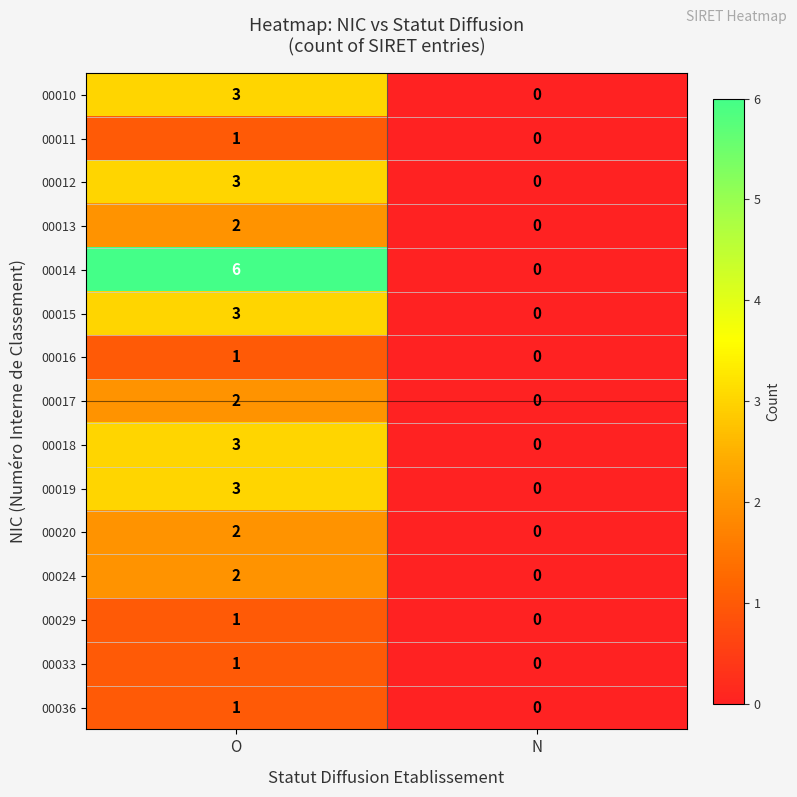

What is the difference between the maximum and minimum values in the 00010 series?

3